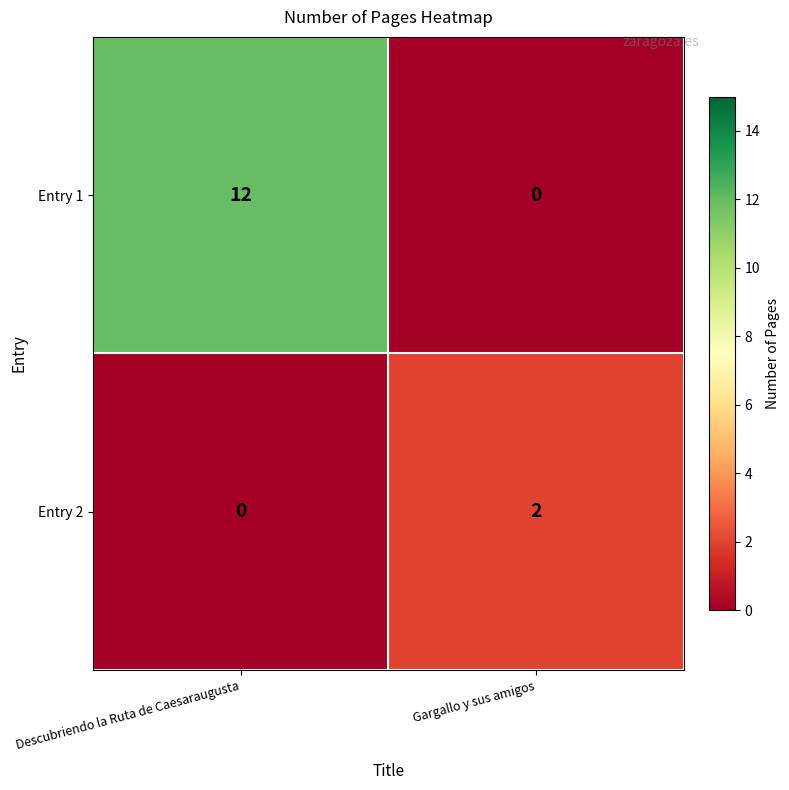

Which series changed the most between Descubriendo la Ruta de Caesaraugusta and Gargallo y sus amigos?

Entry 1